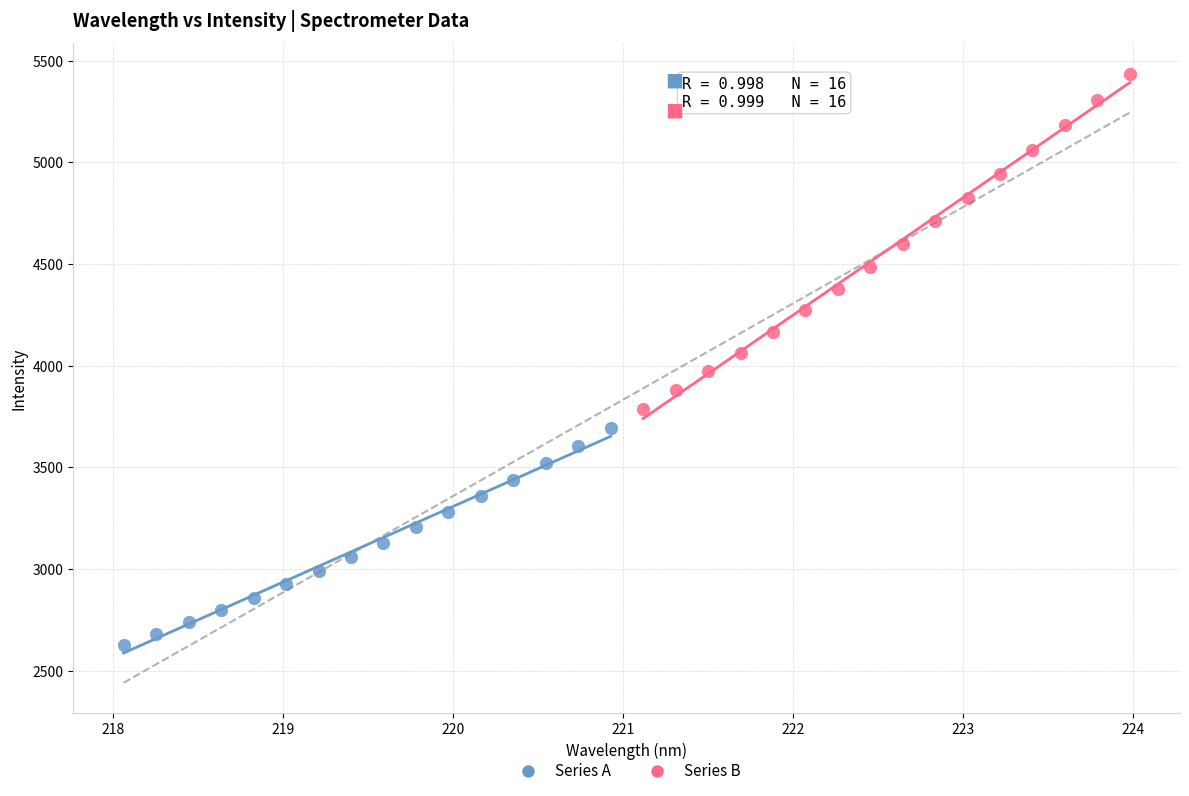

Which series reaches the maximum Y coordinate?

Series B